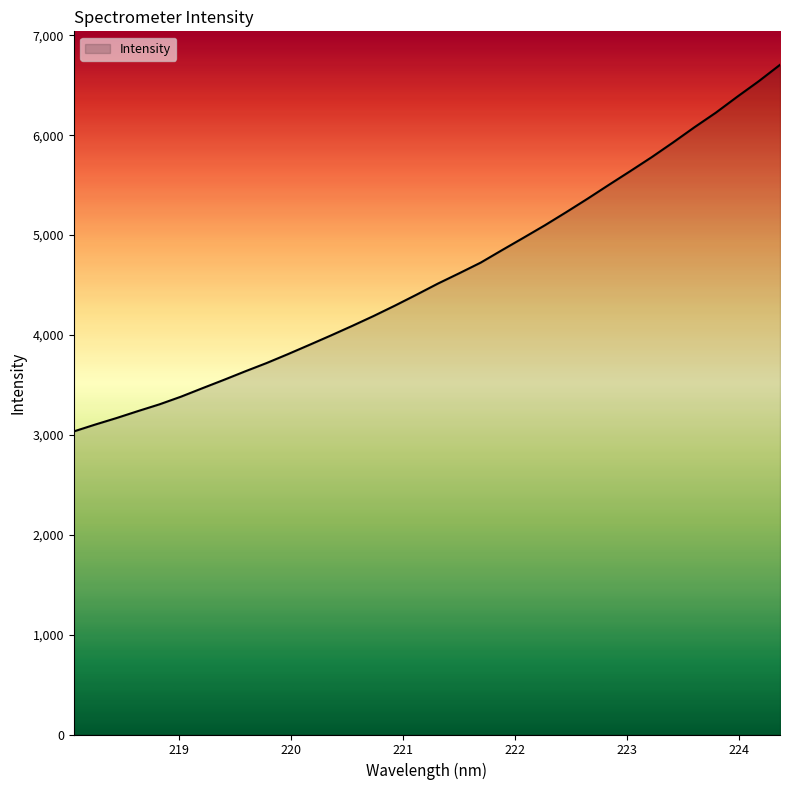

What is the difference between the maximum and minimum values?

3670.5